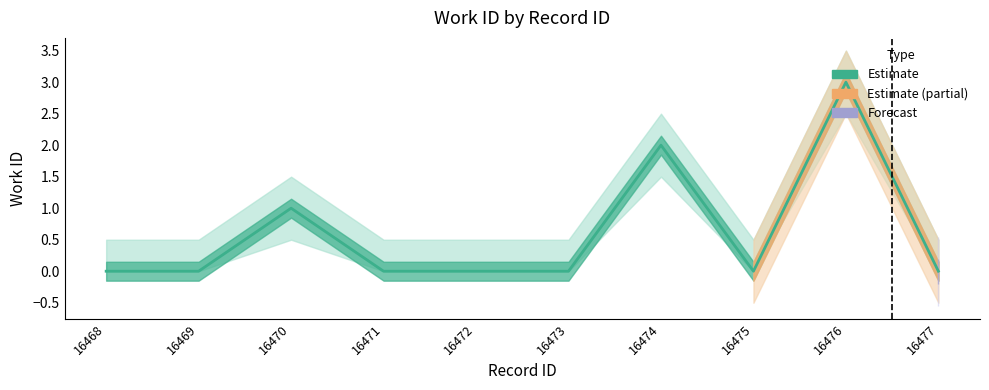

Count the values in the range 0 to 1.

8